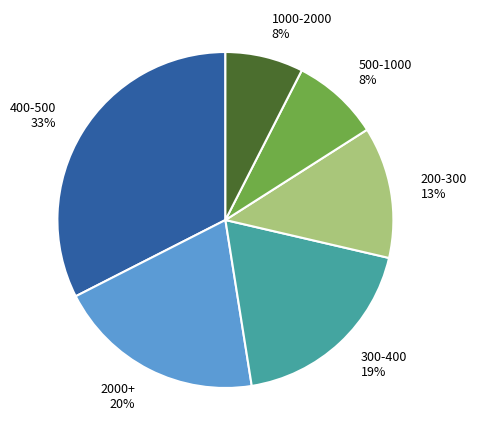

Does any single category account for the majority?

No